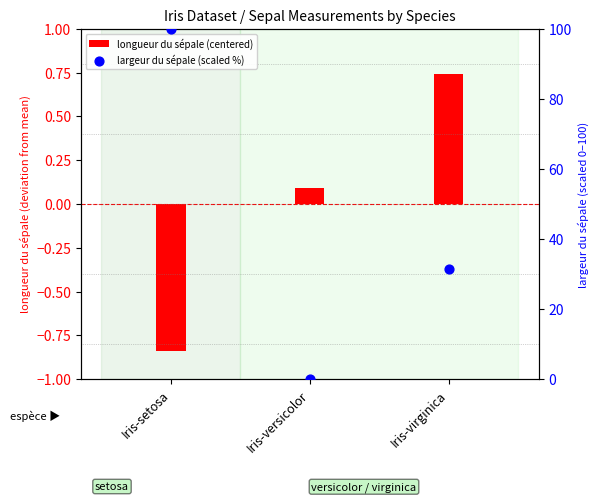

Which series has the largest Y range (max minus min)?

largeur du sépale (scaled %)